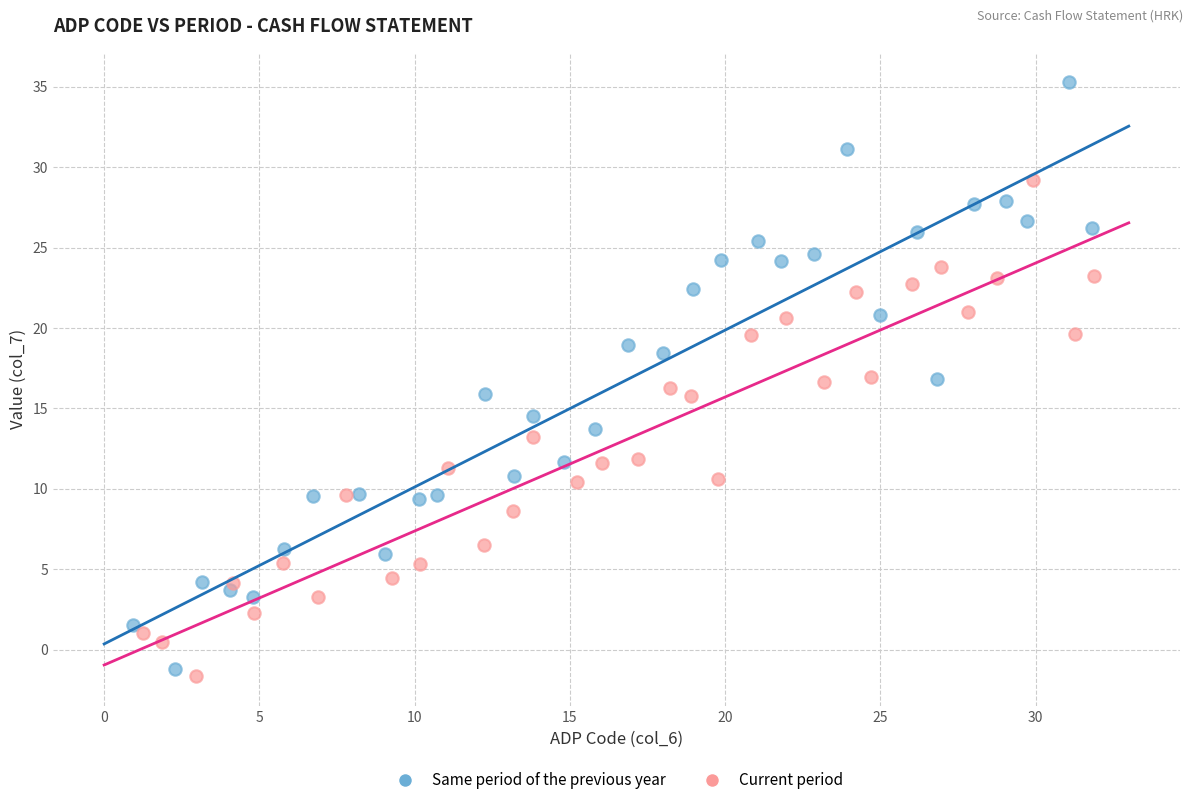

Which series has the largest Y range (max minus min)?

Same period of the previous year